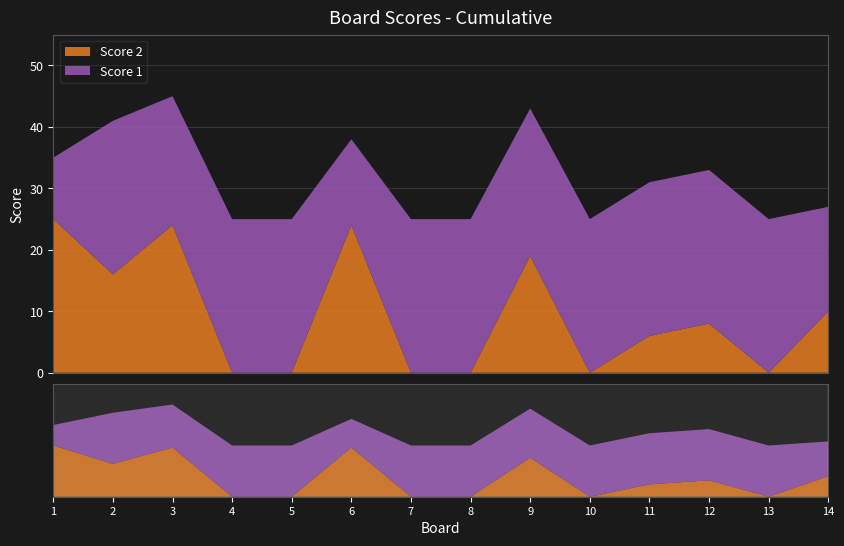

Reading right to left, list all the values displayed in this chart.

Score 1: 17	25	25	25	25	24	25	25	14	25	25	21	25	10
Score 2: 10	0	8	6	0	19	0	0	24	0	0	24	16	25